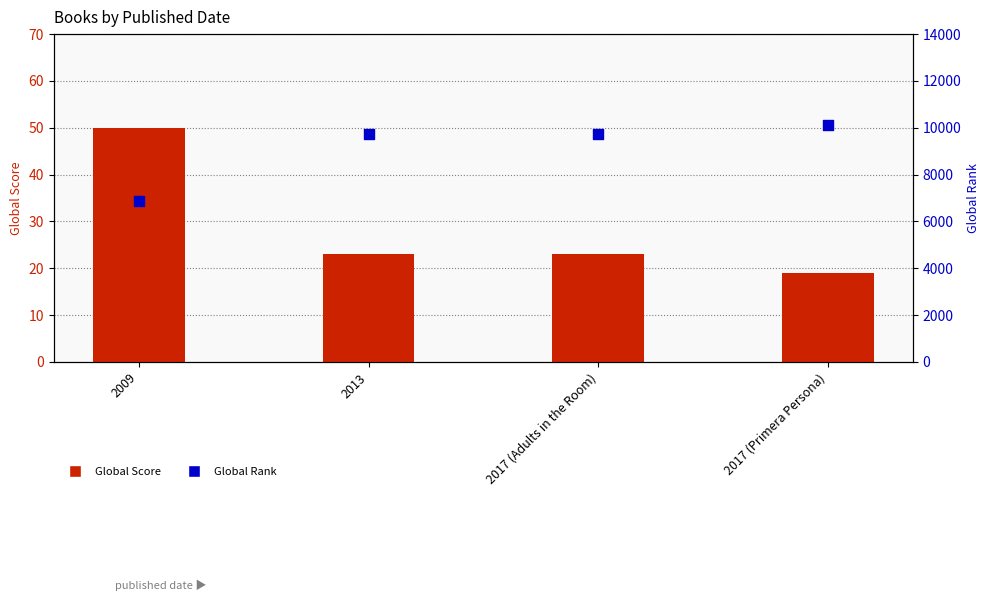

Is the value of Global Score at 2017 (Adults in the Room) greater than the value of Global Rank at 2013?

No